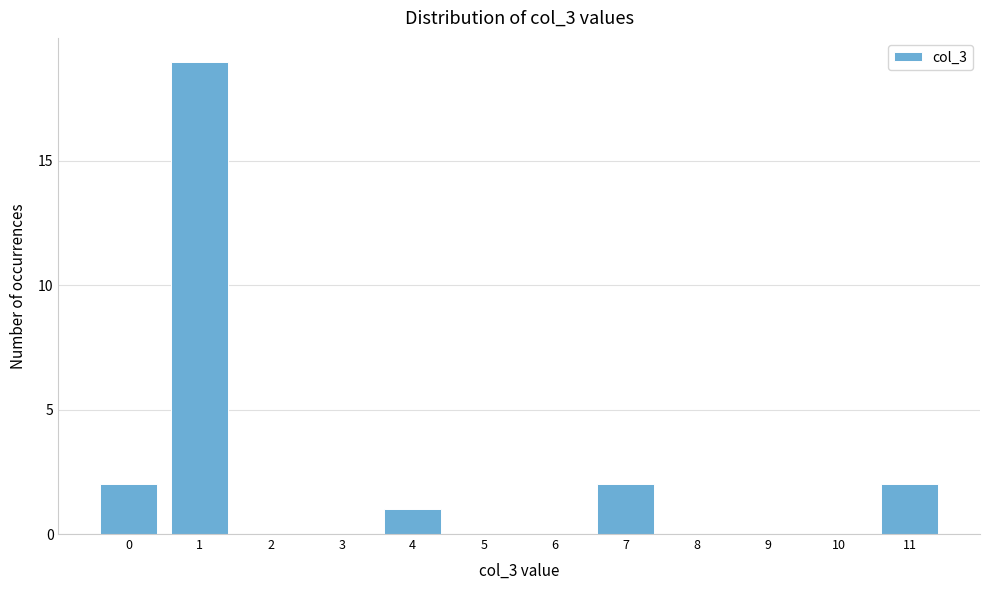

Reading left to right, list all the values displayed in this chart.

0=2	1=19	2=0	3=0	4=1	5=0	6=0	7=2	8=0	9=0	10=0	11=2